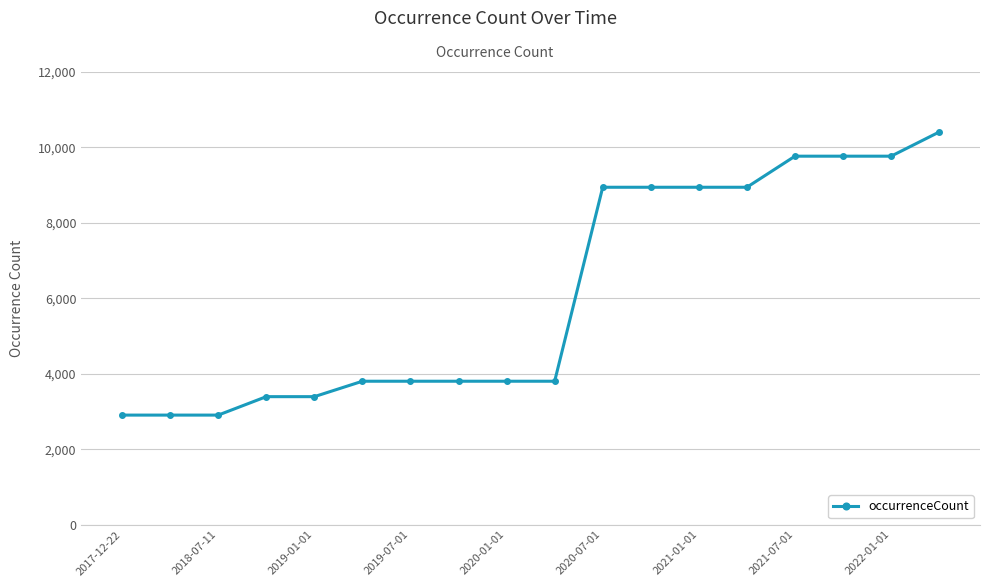

What is the minimum value shown in the chart?

2903